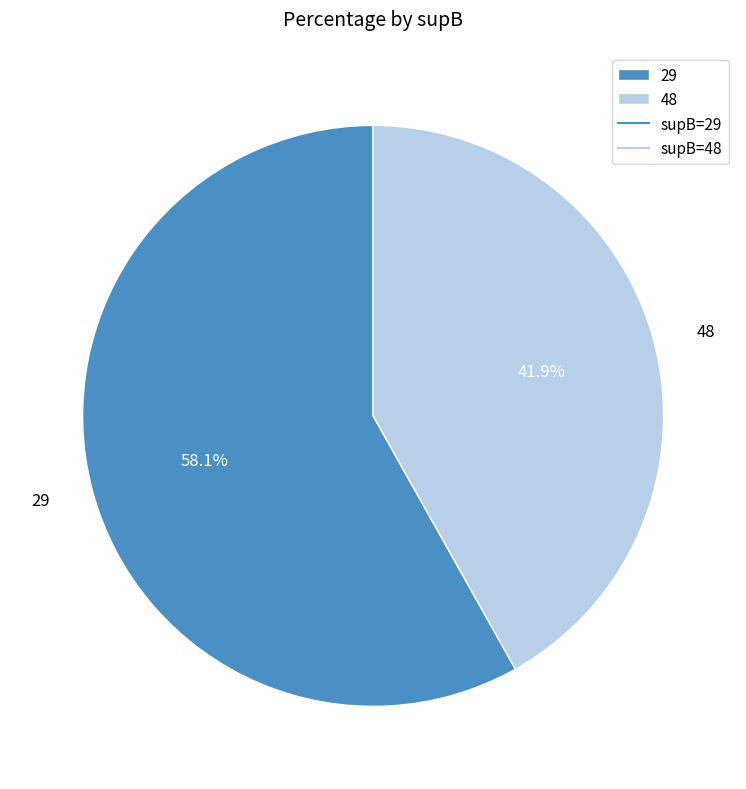

Is there a majority slice in this chart?

Yes